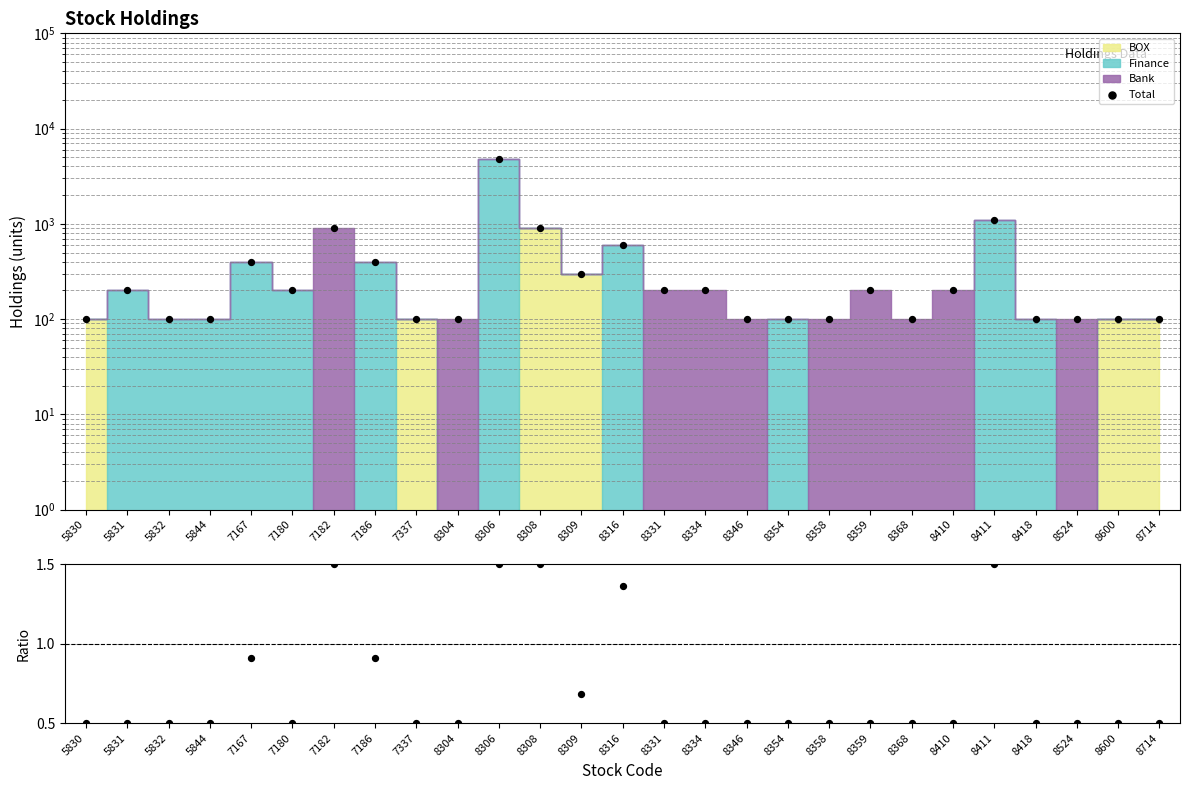

Is the value of Ratio at 8309 greater than the value of Total at 7180?

No